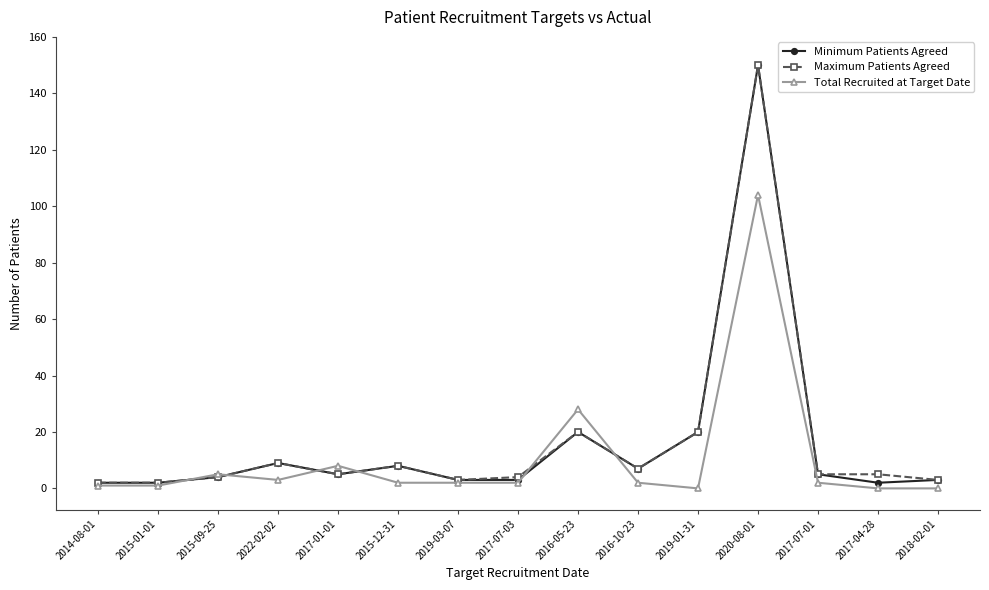

What is the label of the 14th point from the left?

2017-04-28